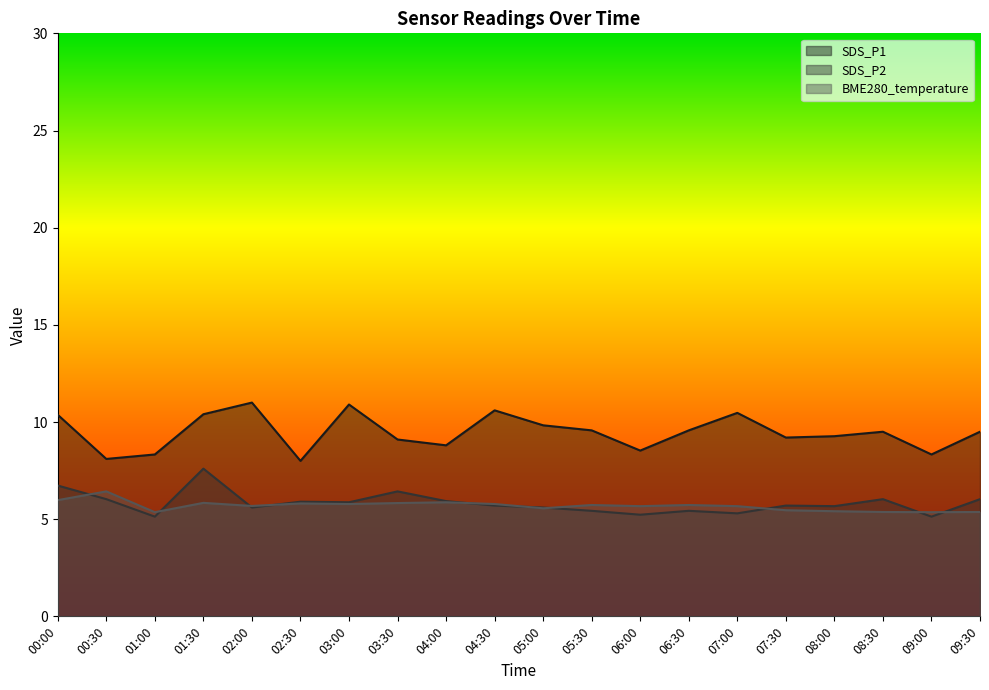

At how many categories does at least one series exceed 7?

20